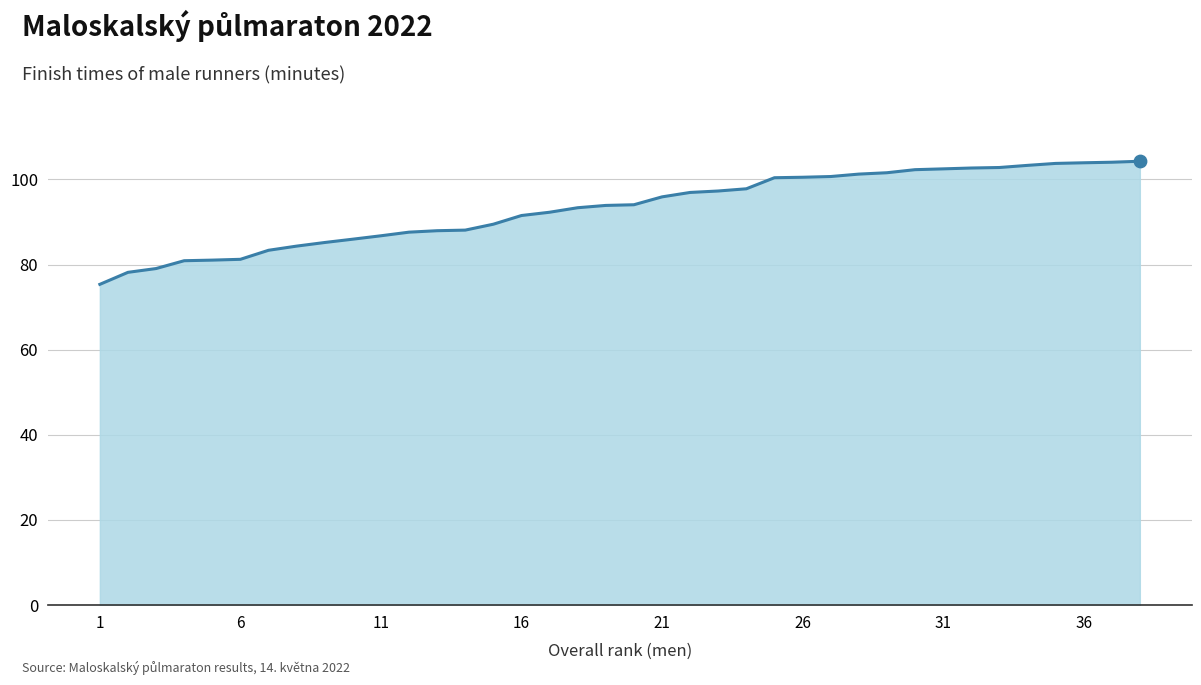

What is the smallest value displayed?

75.3